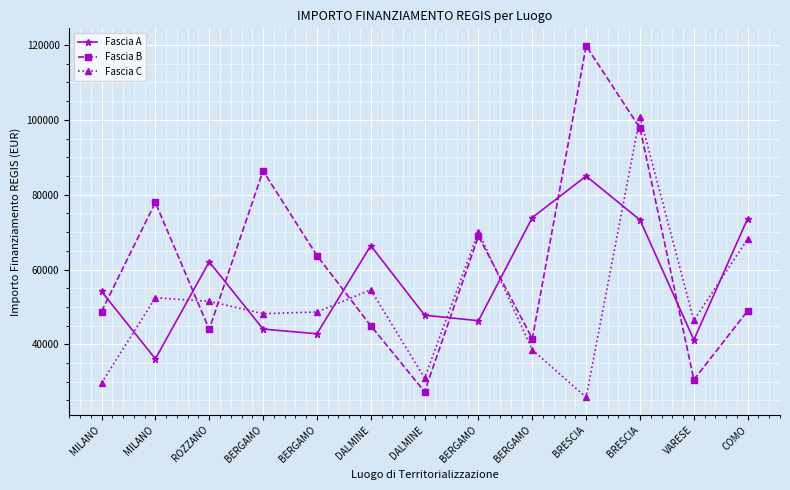

How many data points in Fascia C are less than 48646?

6